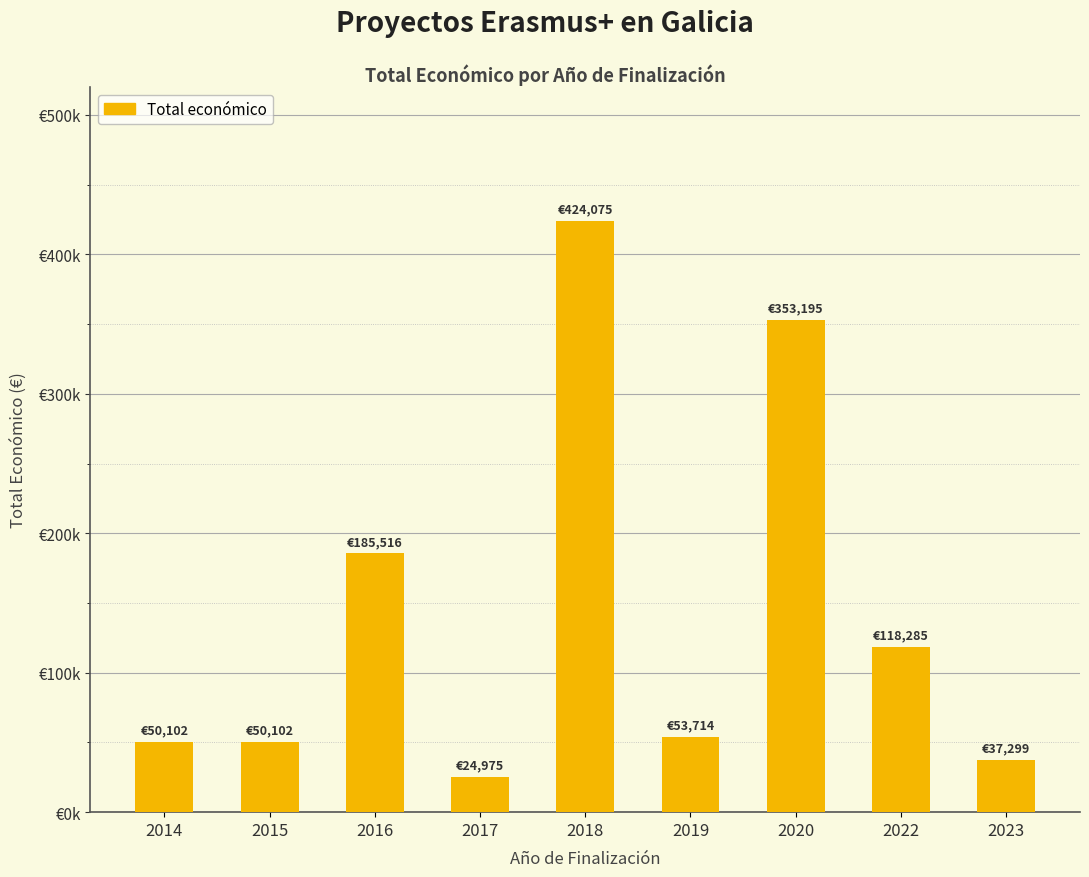

Does the chart contain any negative values?

No